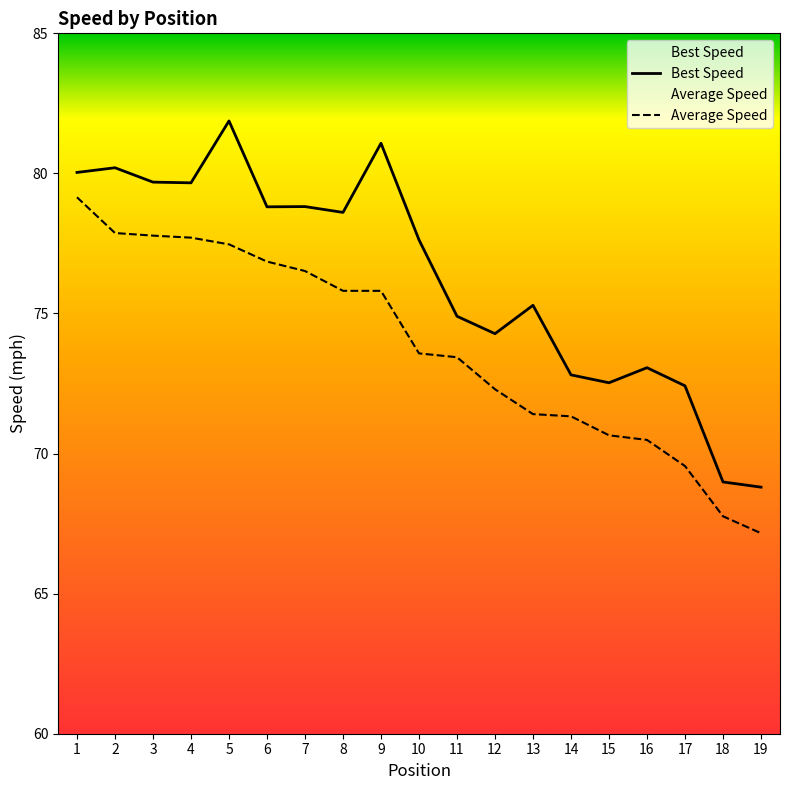

List the series in order of their peak value, highest first.

Best Speed, Average Speed